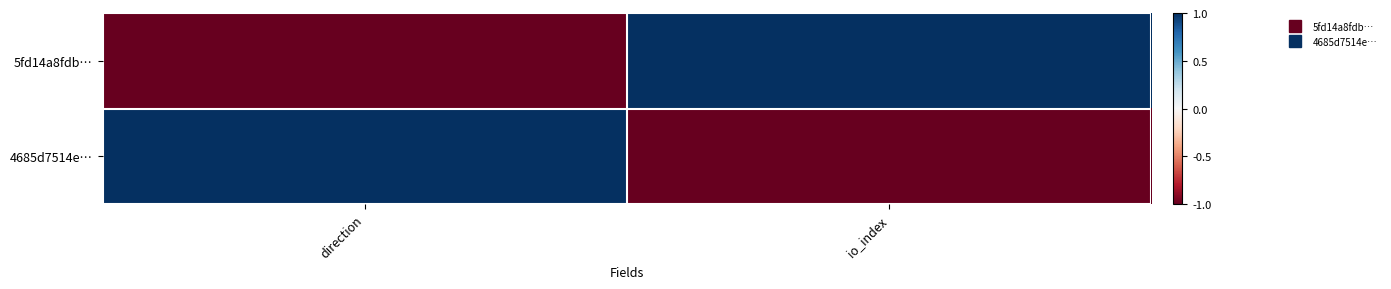

Rank the series at io_index from lowest to highest value.

4685d7514e…, 5fd14a8fdb…